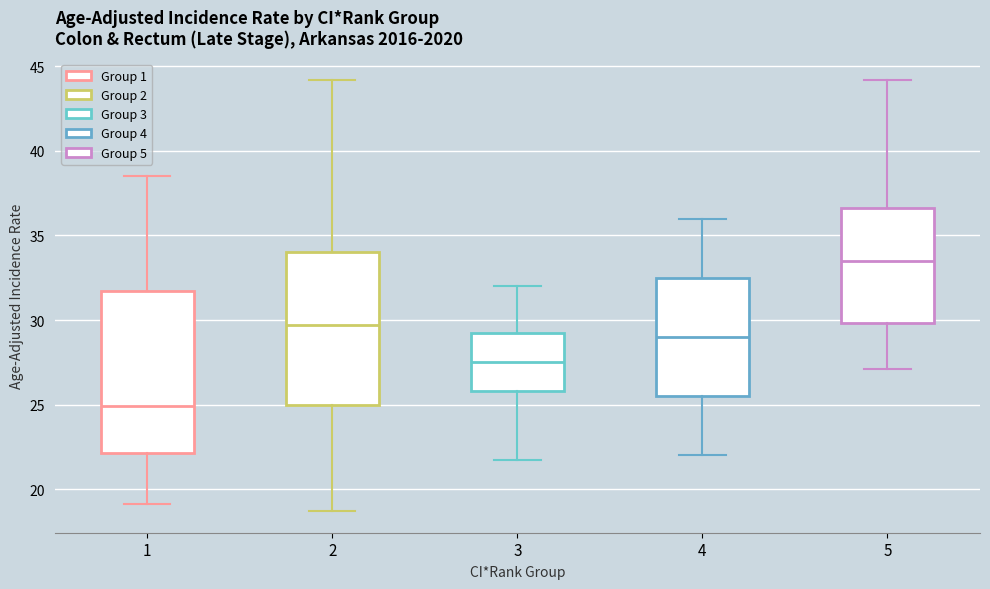

Reading left to right, transcribe this box plot: for each box, give where its median line is, the range the box spans, and where its two whiskers end, as read against the y-axis. The values are not printed on the chart, so give them approximately, as read against the axis.

1: median 25.0, box 22.0 to 31.5, whiskers 19.0 to 38.5
2: median 29.5, box 25.0 to 34.0, whiskers 18.5 to 44.0
3: median 27.5, box 26.0 to 29.5, whiskers 21.5 to 32.0
4: median 29.0, box 25.5 to 32.5, whiskers 22.0 to 36.0
5: median 33.5, box 30.0 to 36.5, whiskers 27.0 to 44.0